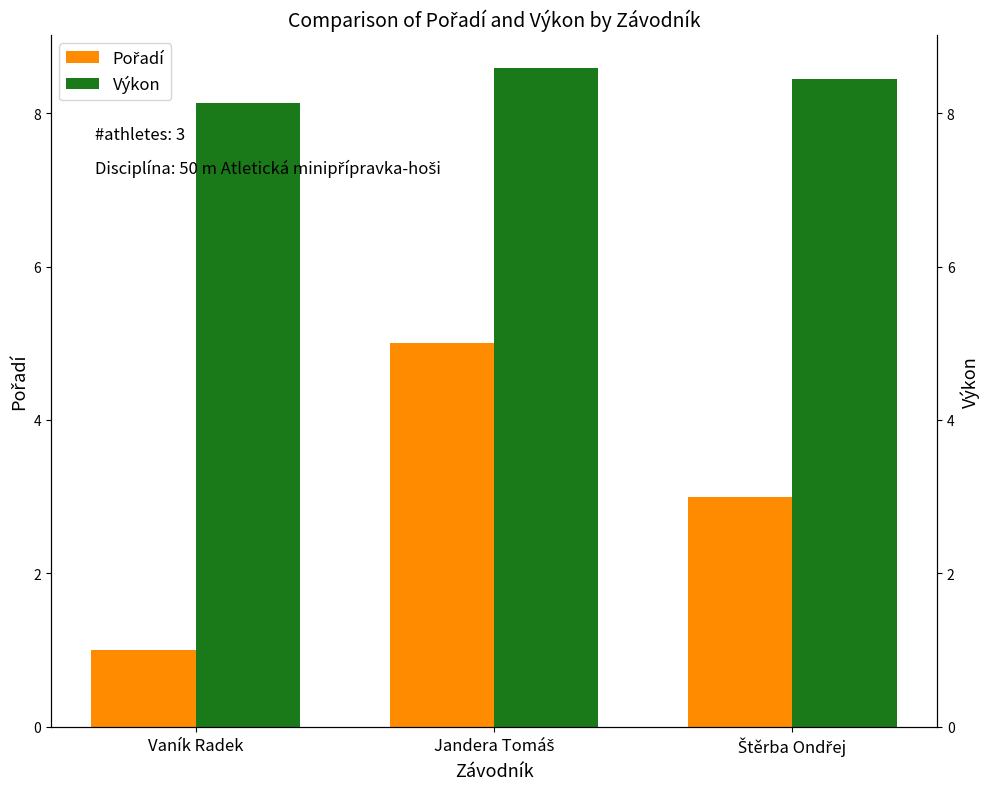

Is it true that Výkon equals 5.4 at Vaník Radek?

False